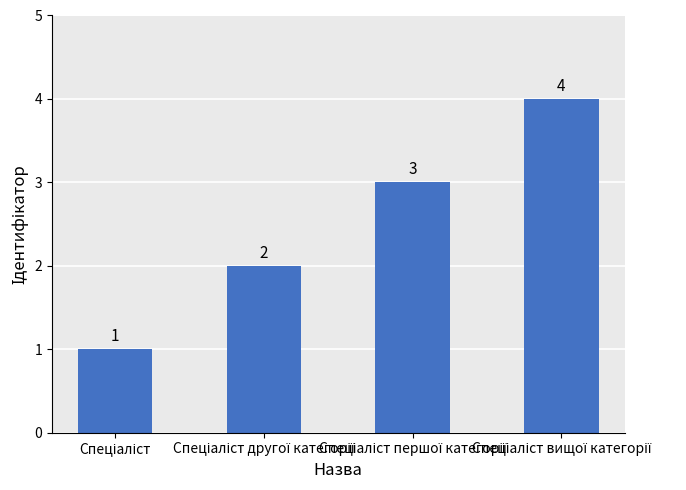

Reading left to right, extract all data points from this chart.

1	2	3	4